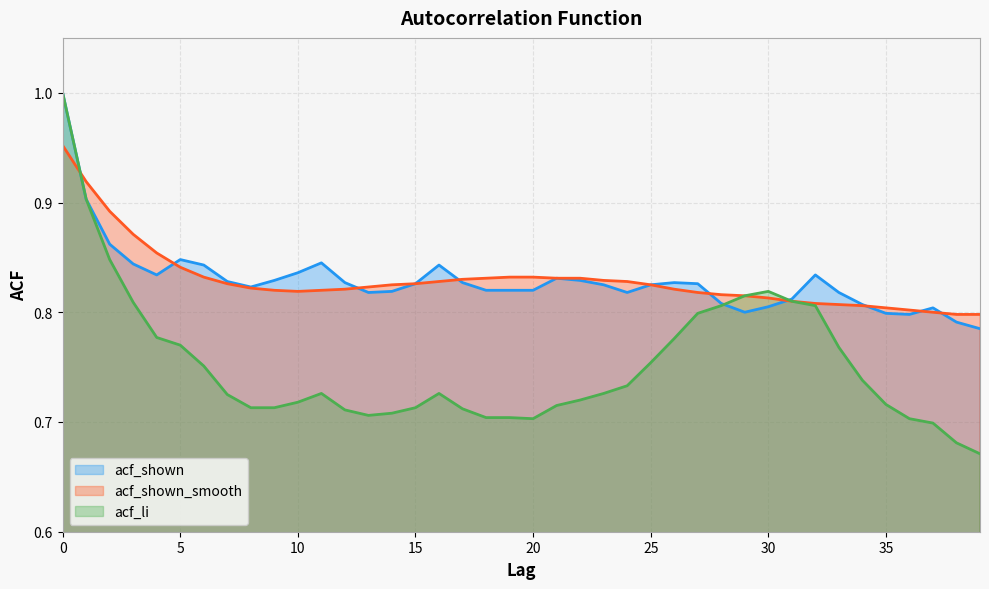

Reading left to right, list all the values displayed in this chart.

acf_shown: 0=1.0	1=0.9	2=0.9	3=0.8	4=0.8	5=0.8	6=0.8	7=0.8	8=0.8	9=0.8	10=0.8	11=0.8	12=0.8	13=0.8	14=0.8	15=0.8	16=0.8	17=0.8	18=0.8	19=0.8	20=0.8	21=0.8	22=0.8	23=0.8	24=0.8	25=0.8	26=0.8	27=0.8	28=0.8	29=0.8	30=0.8	31=0.8	32=0.8	33=0.8	34=0.8	35=0.8	36=0.8	37=0.8	38=0.8	39=0.8
acf_shown_smooth: 0=1.0	1=0.9	2=0.9	3=0.9	4=0.9	5=0.8	6=0.8	7=0.8	8=0.8	9=0.8	10=0.8	11=0.8	12=0.8	13=0.8	14=0.8	15=0.8	16=0.8	17=0.8	18=0.8	19=0.8	20=0.8	21=0.8	22=0.8	23=0.8	24=0.8	25=0.8	26=0.8	27=0.8	28=0.8	29=0.8	30=0.8	31=0.8	32=0.8	33=0.8	34=0.8	35=0.8	36=0.8	37=0.8	38=0.8	39=0.8
acf_li: 0=1.0	1=0.9	2=0.8	3=0.8	4=0.8	5=0.8	6=0.8	7=0.7	8=0.7	9=0.7	10=0.7	11=0.7	12=0.7	13=0.7	14=0.7	15=0.7	16=0.7	17=0.7	18=0.7	19=0.7	20=0.7	21=0.7	22=0.7	23=0.7	24=0.7	25=0.8	26=0.8	27=0.8	28=0.8	29=0.8	30=0.8	31=0.8	32=0.8	33=0.8	34=0.7	35=0.7	36=0.7	37=0.7	38=0.7	39=0.7